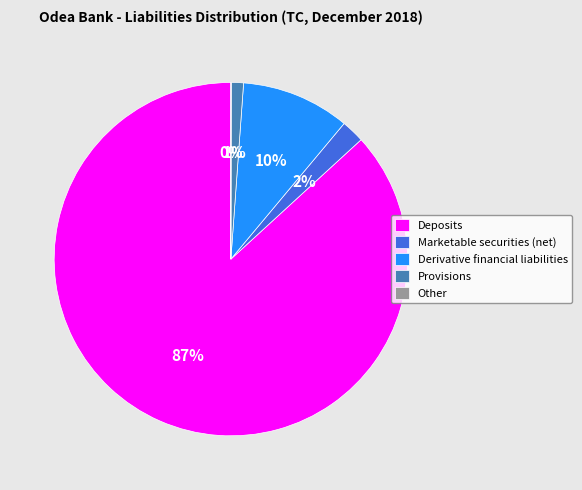

Which has a higher value, Marketable securities (net) or Deposits?

Deposits